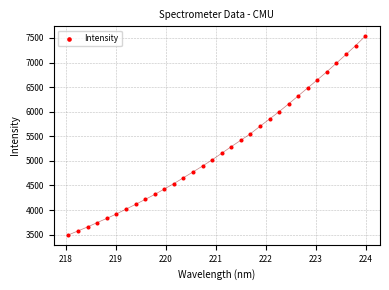

What is the range of Y values (max minus min)?

4039.8